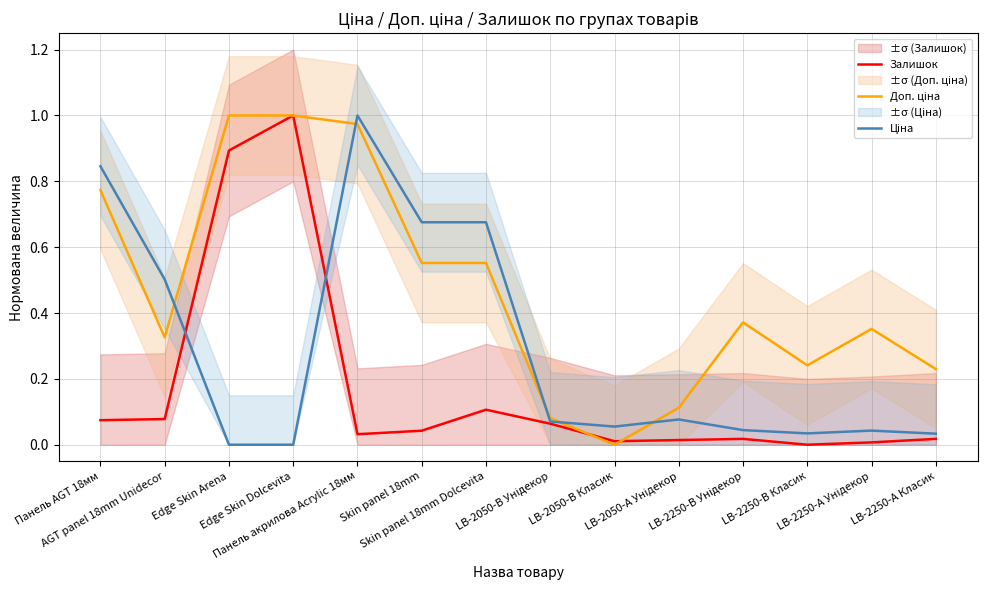

How many data points in Залишок are above 0?

13